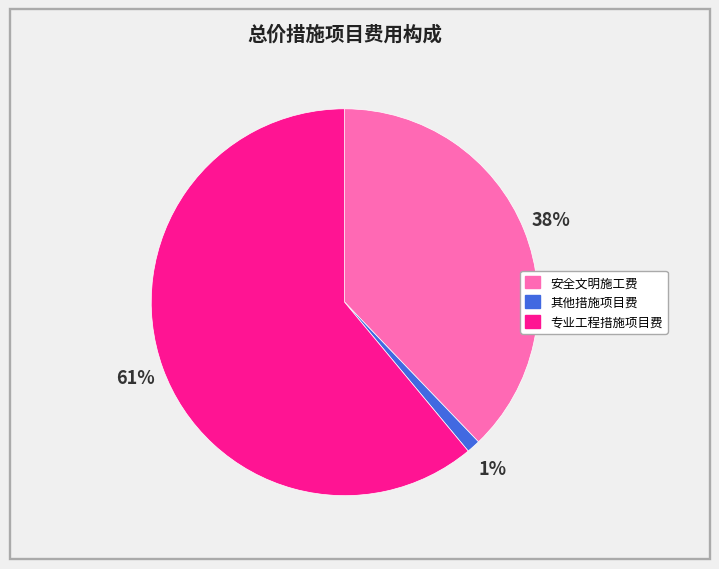

Do 专业工程措施项目费 and 其他措施项目费 together represent more than half of the pie?

Yes